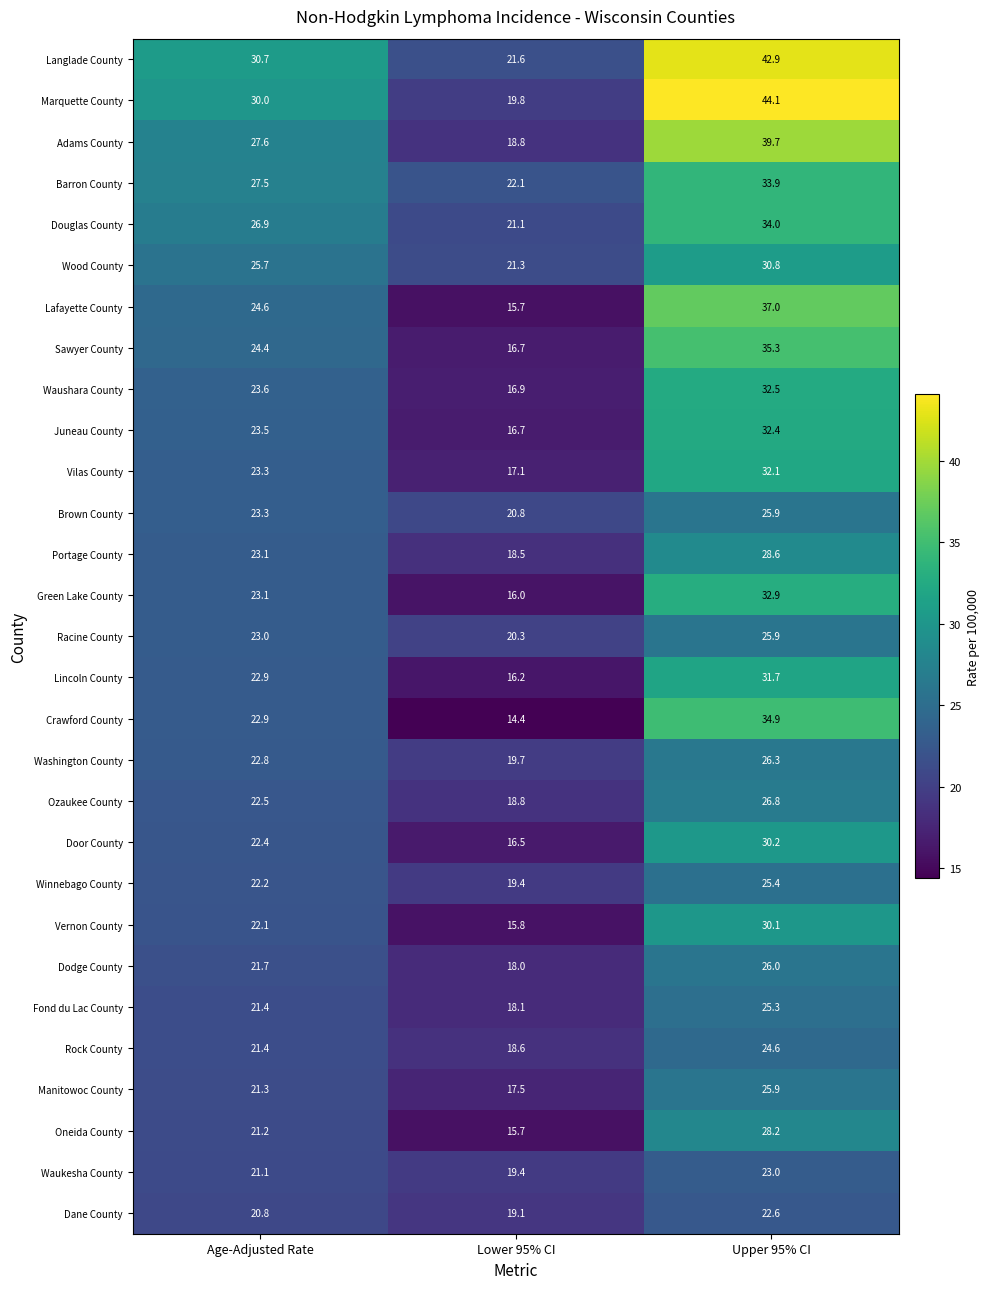

Read the Portage County value at Upper 95% CI.

28.6